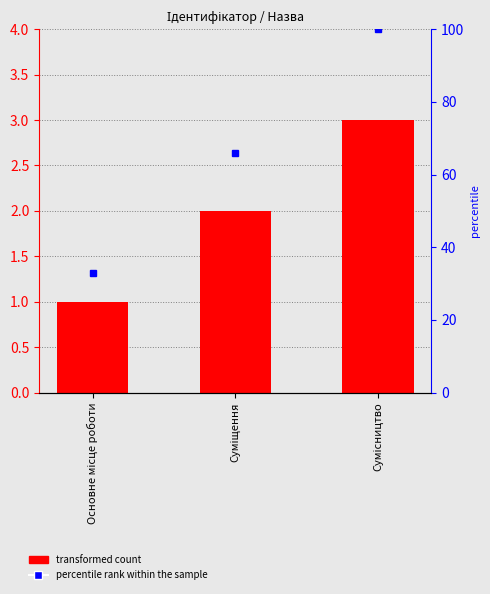

At which label is percentile rank within the sample closest to 66?

Суміщення